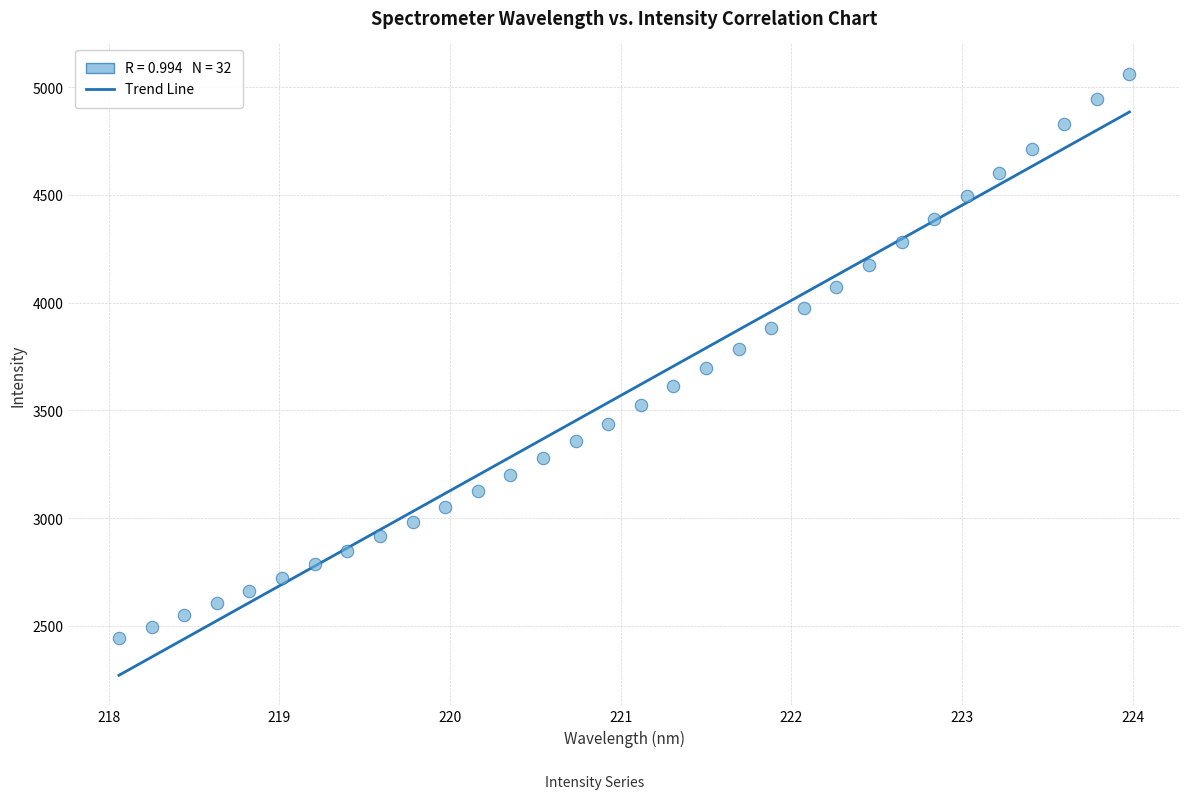

What is the range of X values (max minus min)?

5.9